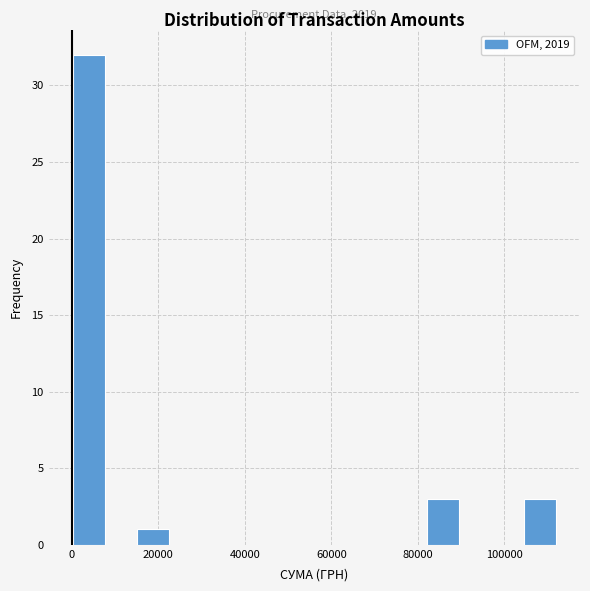

Around what value on the x-axis is the tallest bar? Give the approximate position of its centre, as read against the axis.

4000